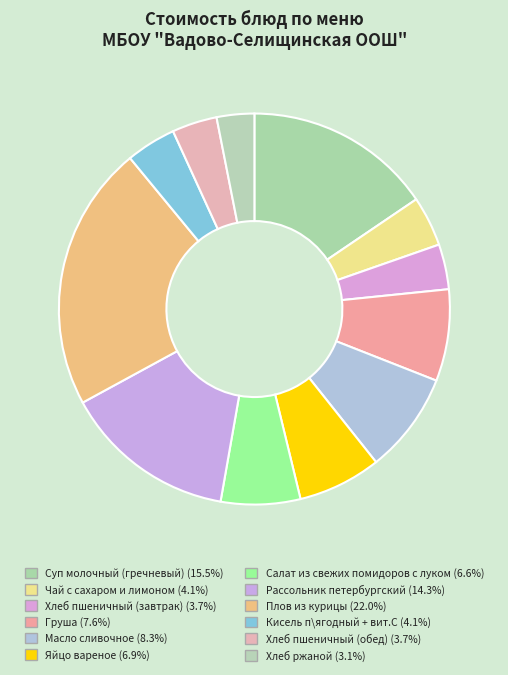

The Яйцо вареное slice represents 7% of the pie. True or false?

True